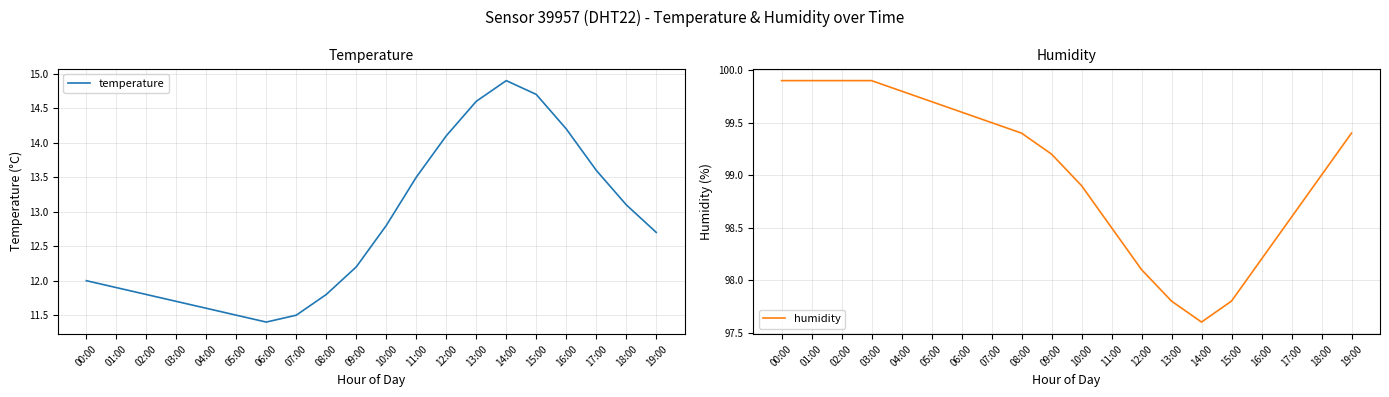

How many lines are shown in the chart?

2